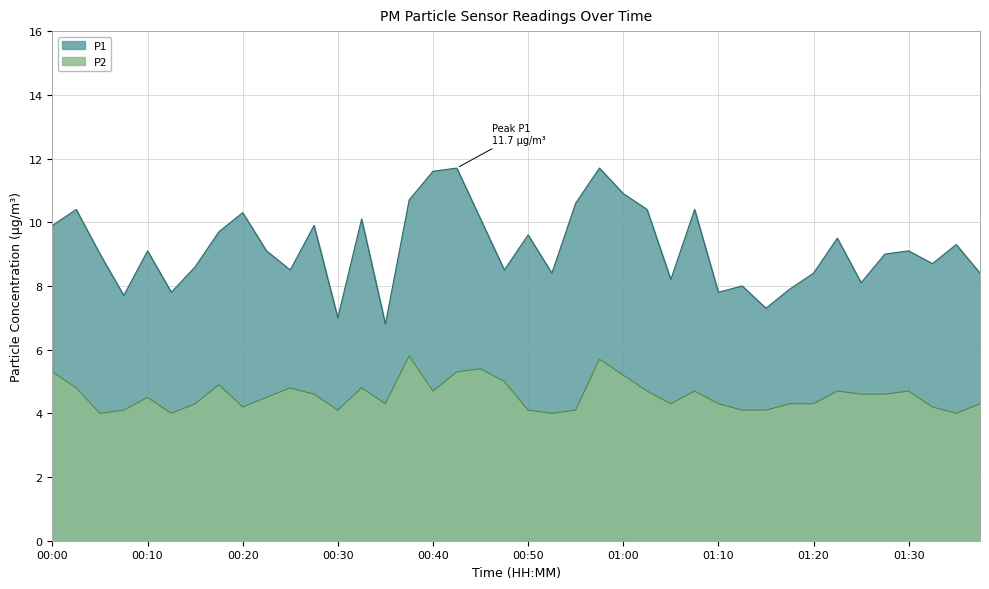

Reading right to left, transcribe all the data shown in this chart.

P1: 01:38=8.4	01:35=9.3	01:33=8.7	01:30=9.1	01:28=9.0	01:25=8.1	01:23=9.5	01:20=8.4	01:18=7.9	01:15=7.3	01:13=8.0	01:10=7.8	01:08=10.4	01:05=8.2	01:03=10.4	01:00=10.9	00:58=11.7	00:55=10.6	00:53=8.4	00:50=9.6	00:48=8.5	00:45=10.1	00:43=11.7	00:40=11.6	00:38=10.7	00:36=6.8	00:33=10.1	00:30=7.0	00:28=9.9	00:25=8.5	00:23=9.1	00:20=10.3	00:18=9.7	00:15=8.6	00:13=7.8	00:10=9.1	00:08=7.7	00:05=9.0	00:03=10.4	00:00=9.9
P2: 01:38=4.3	01:35=4.0	01:33=4.2	01:30=4.7	01:28=4.6	01:25=4.6	01:23=4.7	01:20=4.3	01:18=4.3	01:15=4.1	01:13=4.1	01:10=4.3	01:08=4.7	01:05=4.3	01:03=4.7	01:00=5.2	00:58=5.7	00:55=4.1	00:53=4.0	00:50=4.1	00:48=5.0	00:45=5.4	00:43=5.3	00:40=4.7	00:38=5.8	00:36=4.3	00:33=4.8	00:30=4.1	00:28=4.6	00:25=4.8	00:23=4.5	00:20=4.2	00:18=4.9	00:15=4.3	00:13=4.0	00:10=4.5	00:08=4.1	00:05=4.0	00:03=4.8	00:00=5.3